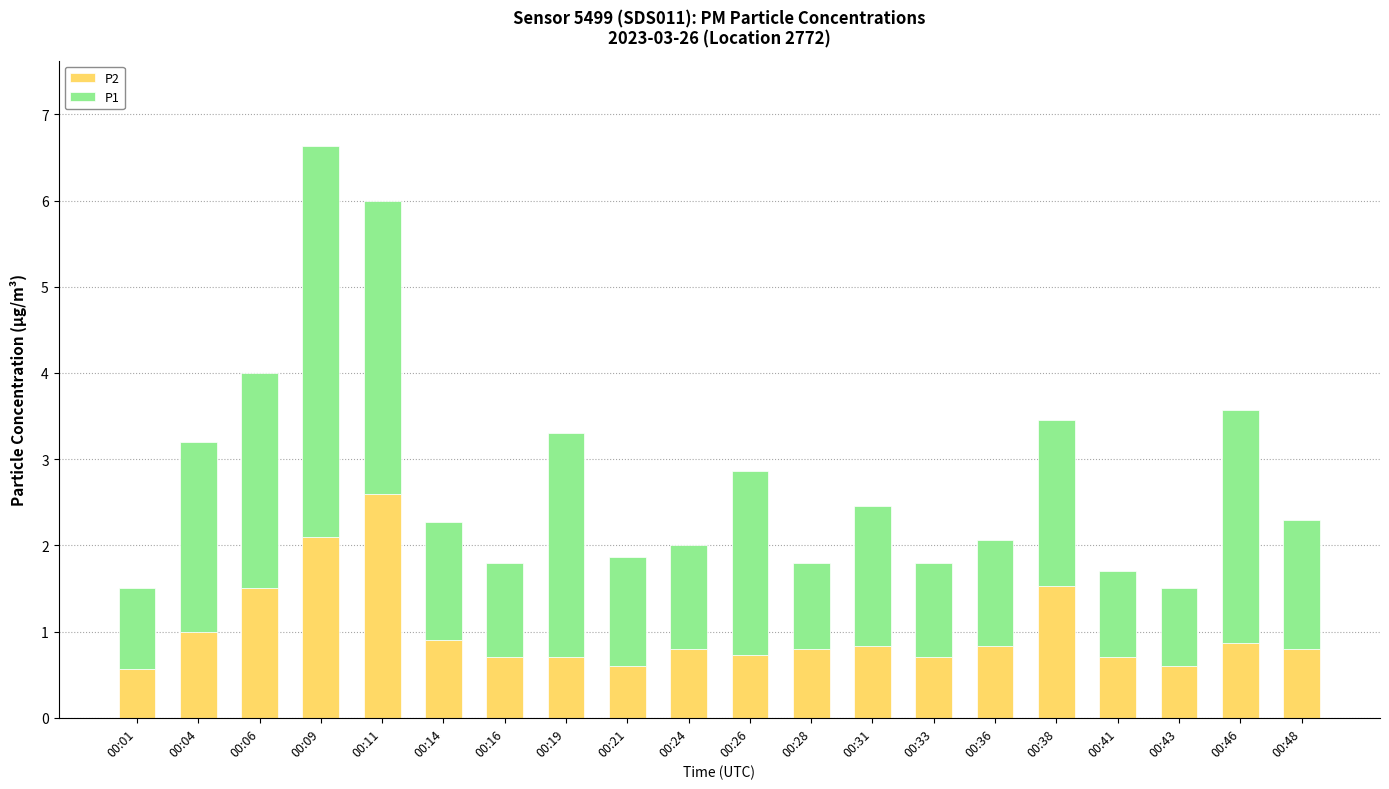

What is the total value across all series at 00:24?

2.0